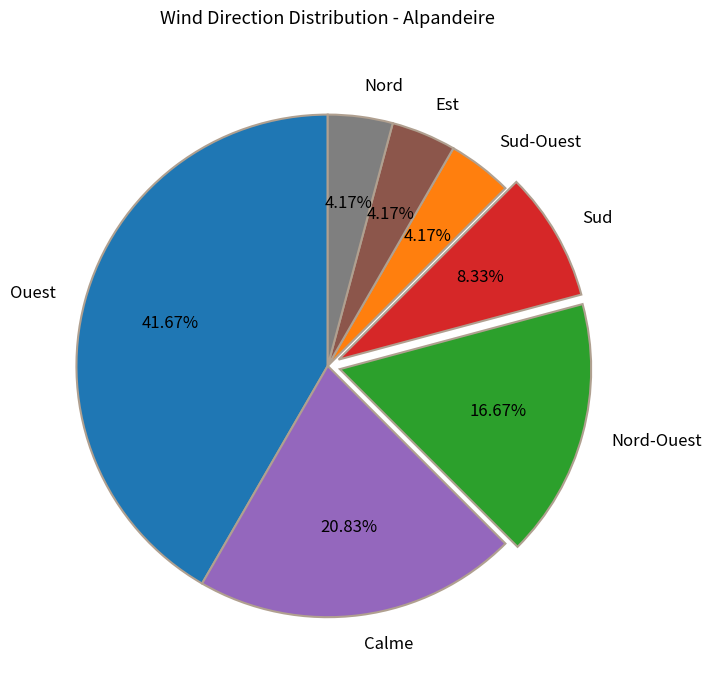

Which has a higher value, Nord or Sud?

Sud